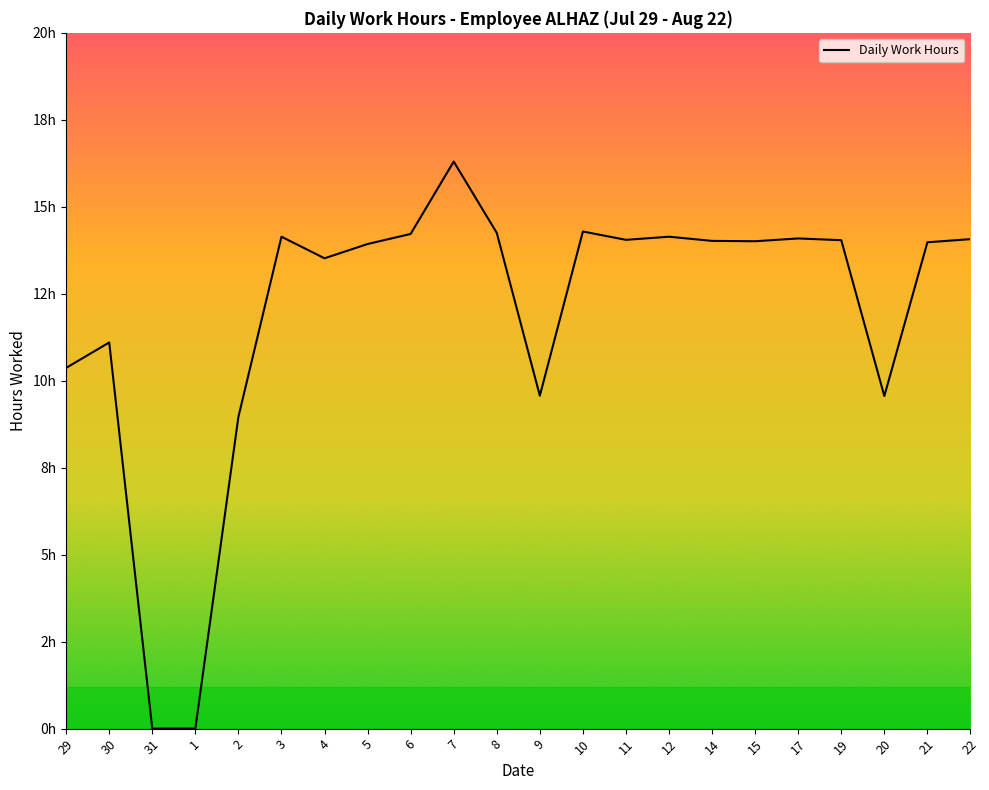

What is the sum of all values?

262.6